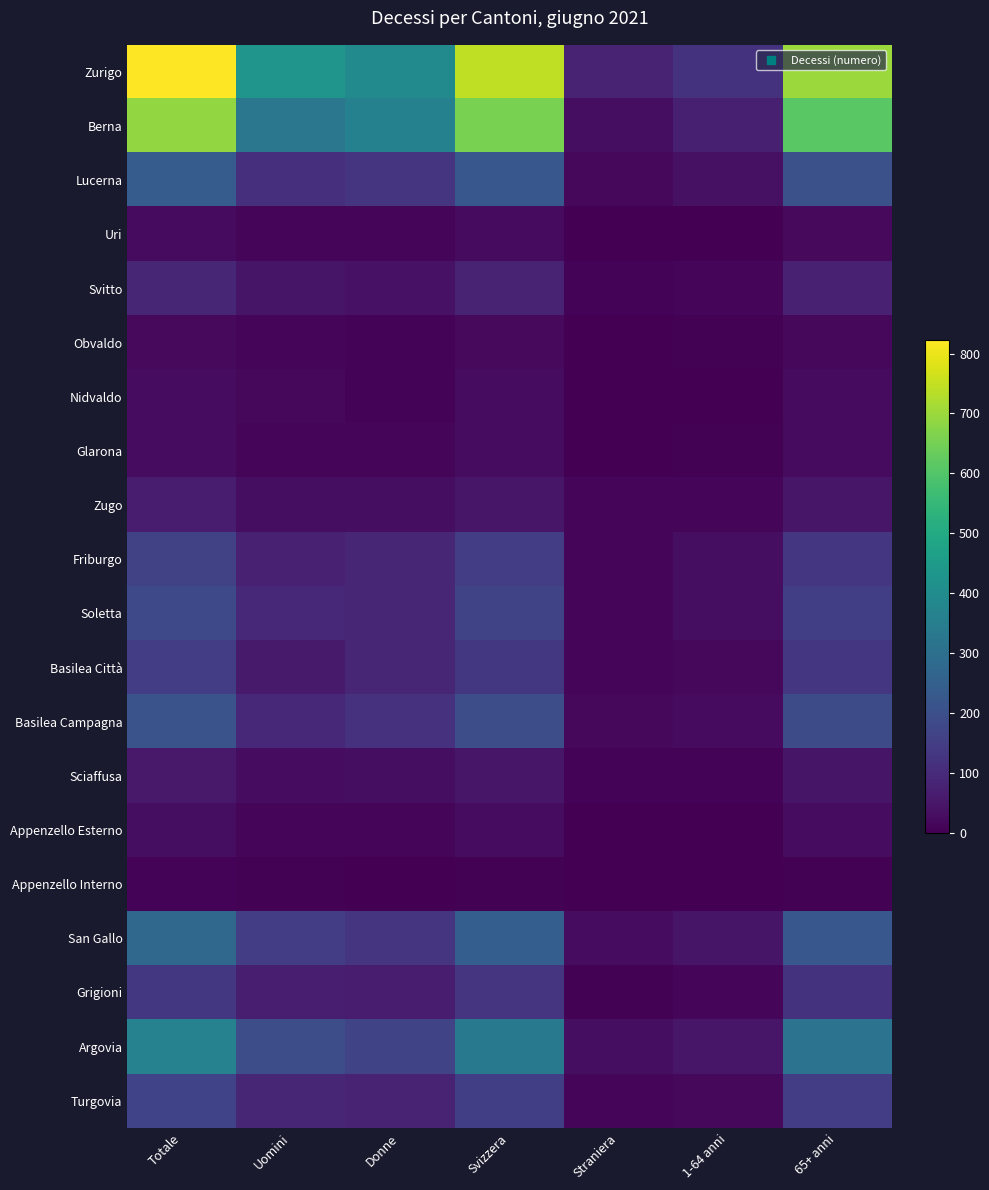

How many data points does each series have?

7